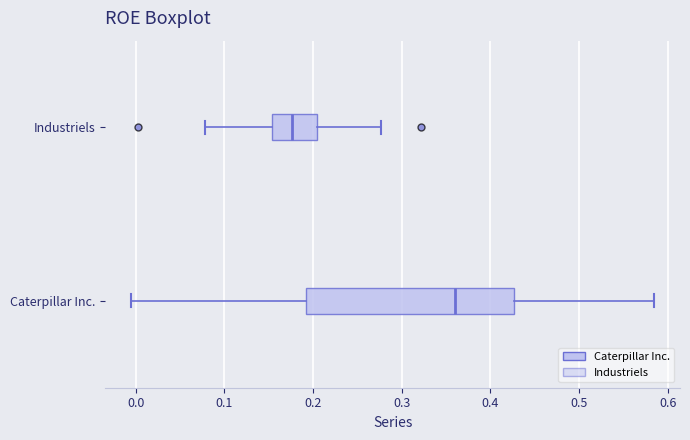

Comparing the boxes themselves (not the whiskers), which one is the widest?

Caterpillar Inc.